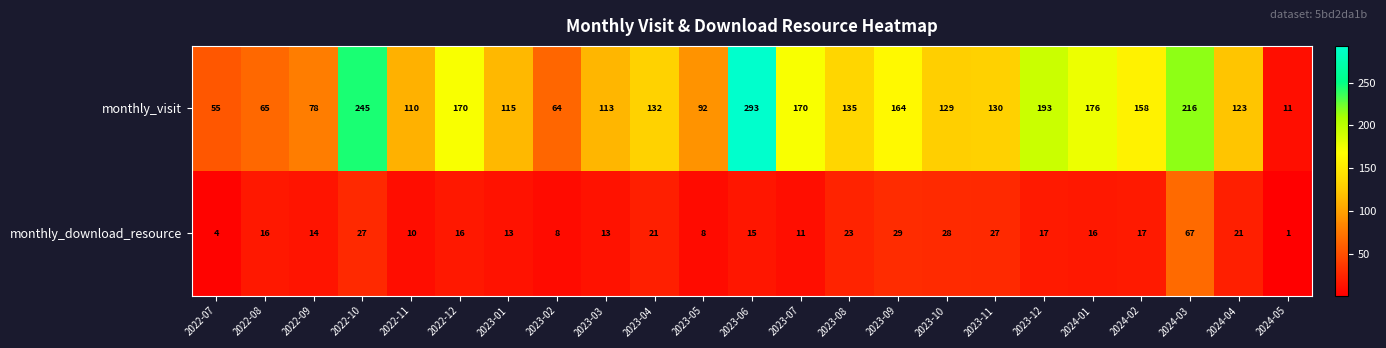

What is the difference between the highest and lowest values at 2024-05?

10